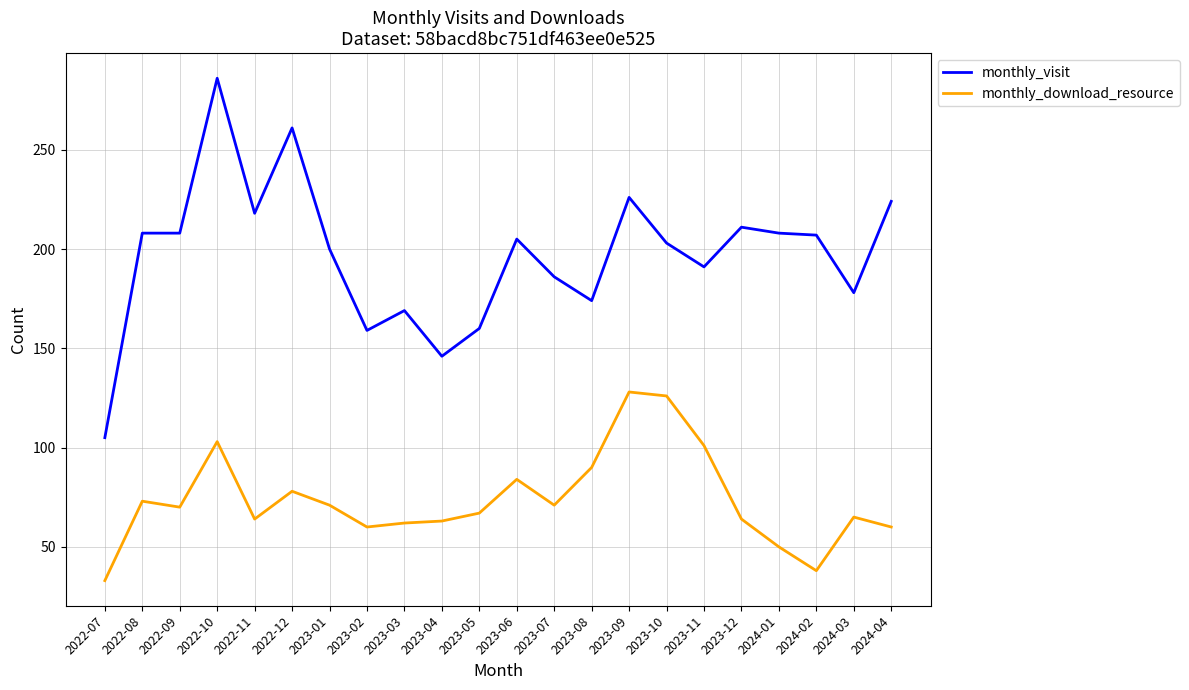

What is the approximate value of monthly_download_resource at 2023-01, to the nearest 10?

70